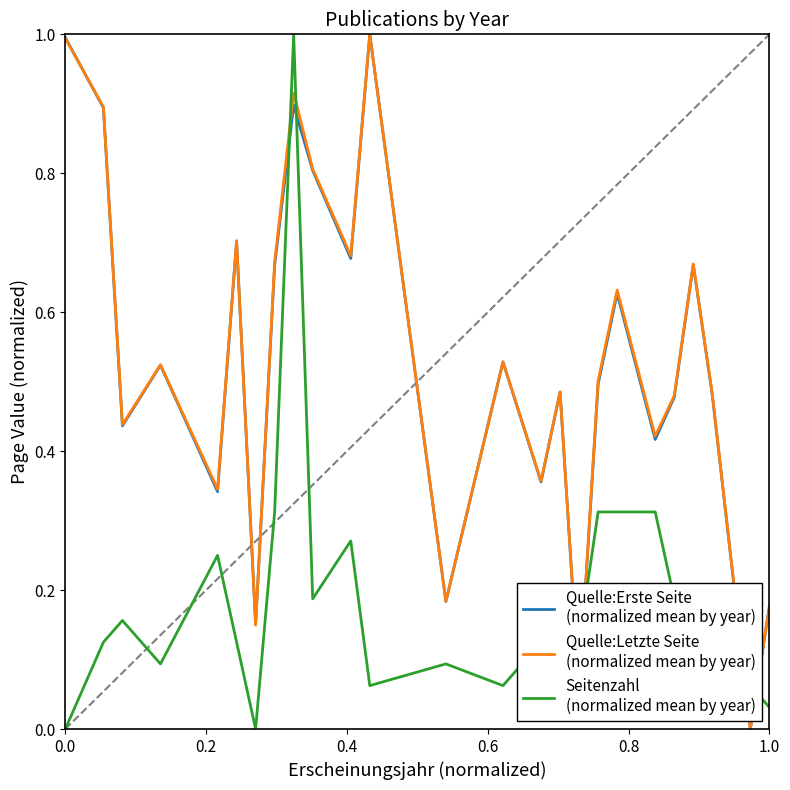

What is the maximum value shown in the chart?

1.0